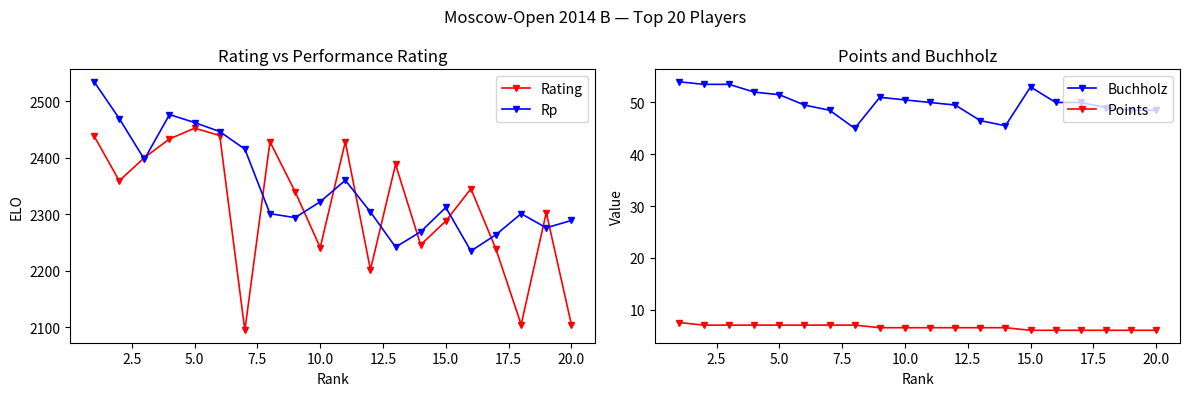

True or false: Rating has more than 1 points higher than both neighbors.

True